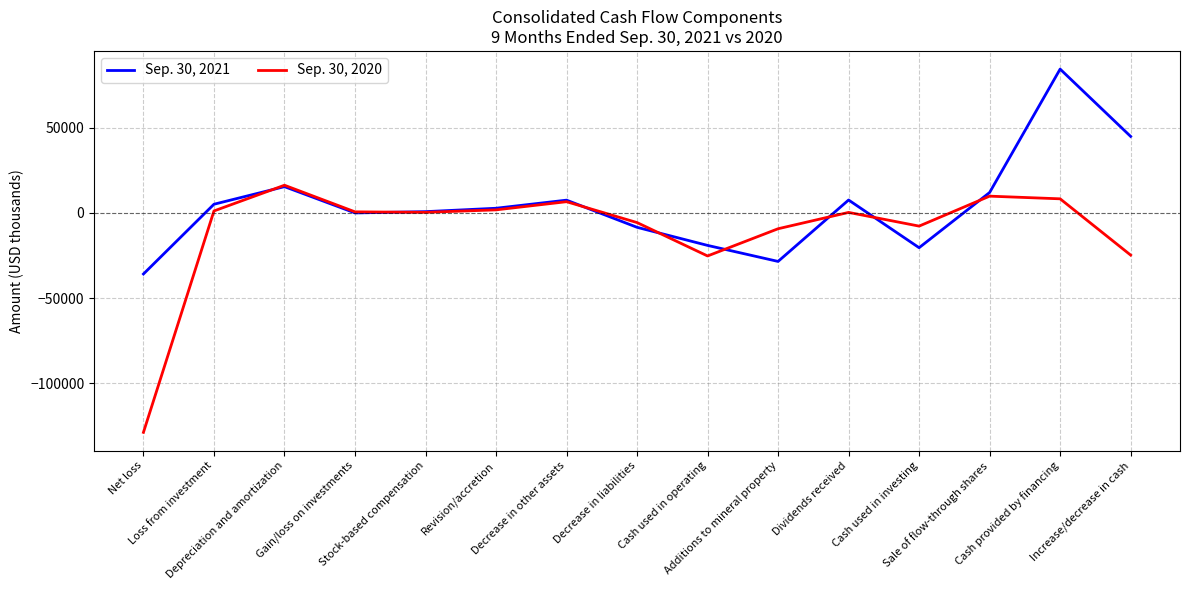

What is the total value across all series at Cash used in investing?

-28186